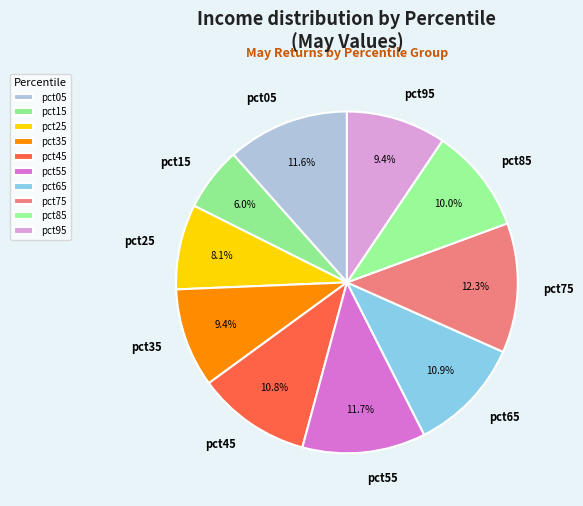

Count the number of slices in the pie.

10